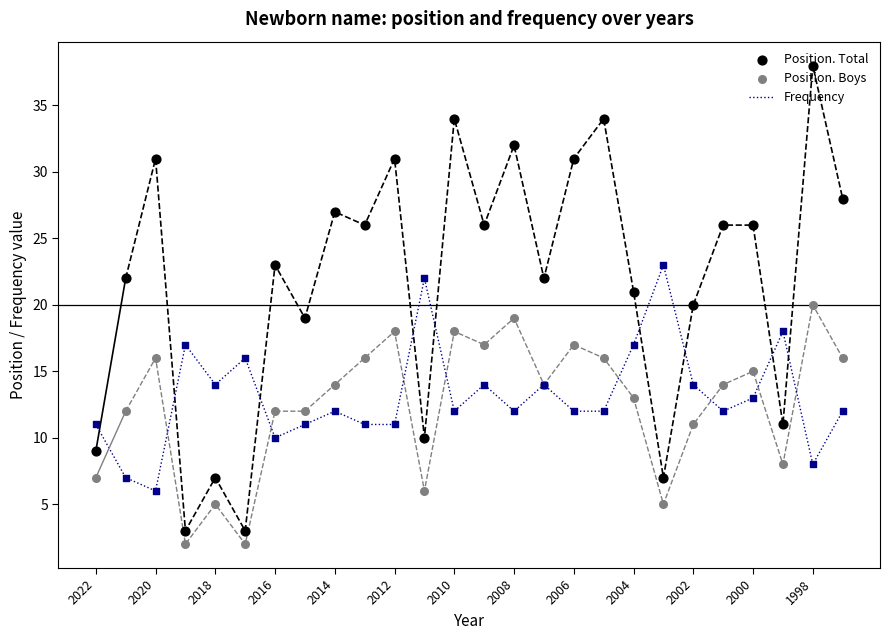

The value of Frequency at 2018 is 21. True or false?

False